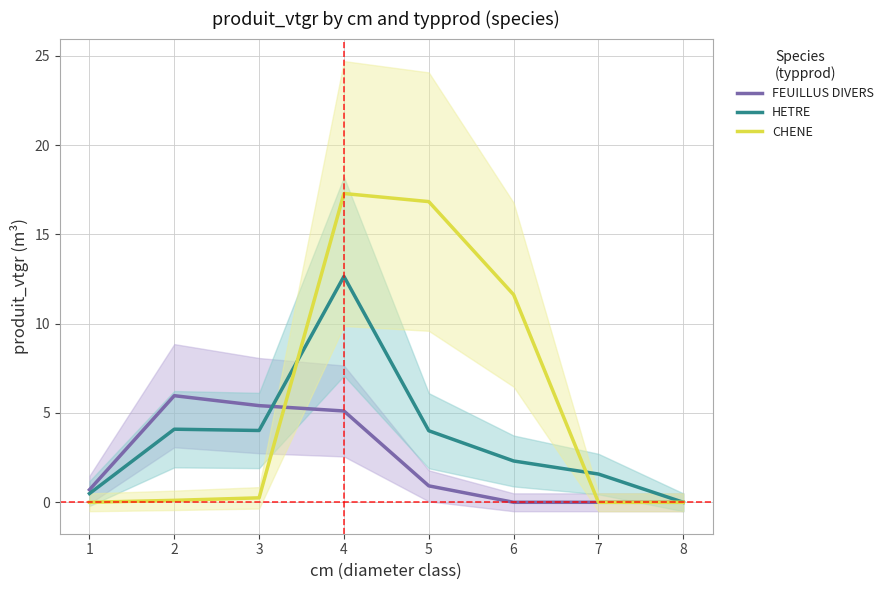

Reading left to right, list all the values displayed in this chart.

FEUILLUS DIVERS: 1=0.7	2=6.0	3=5.4	4=5.1	5=0.9	6=0.0	7=0.0	8=0.0
HETRE: 1=0.5	2=4.1	3=4.0	4=12.6	5=4.0	6=2.3	7=1.6	8=0.0
CHENE: 1=0.0	2=0.1	3=0.2	4=17.3	5=16.8	6=11.6	7=0.0	8=0.0